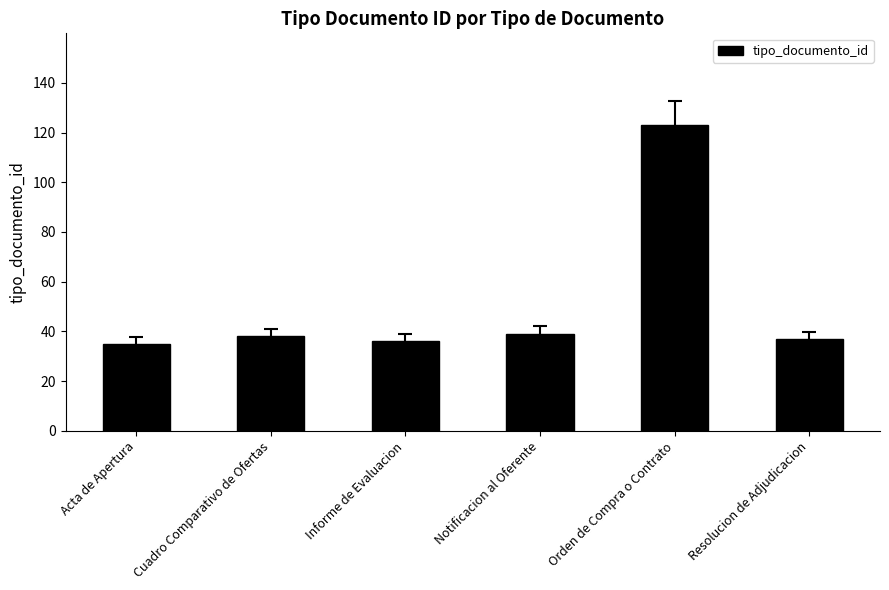

The value at Cuadro Comparativo de Ofertas is 38. True or false?

True